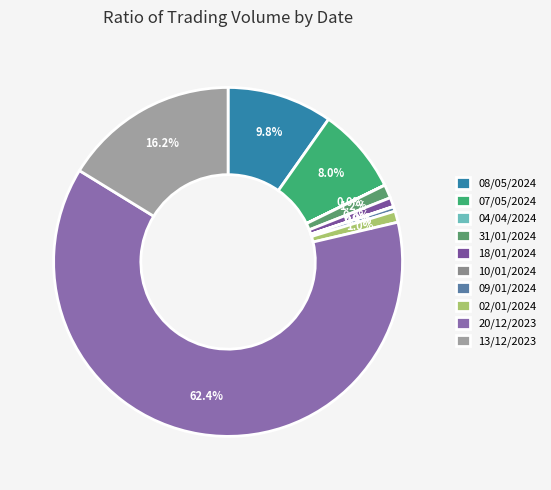

Which slice is the largest?

20/12/2023